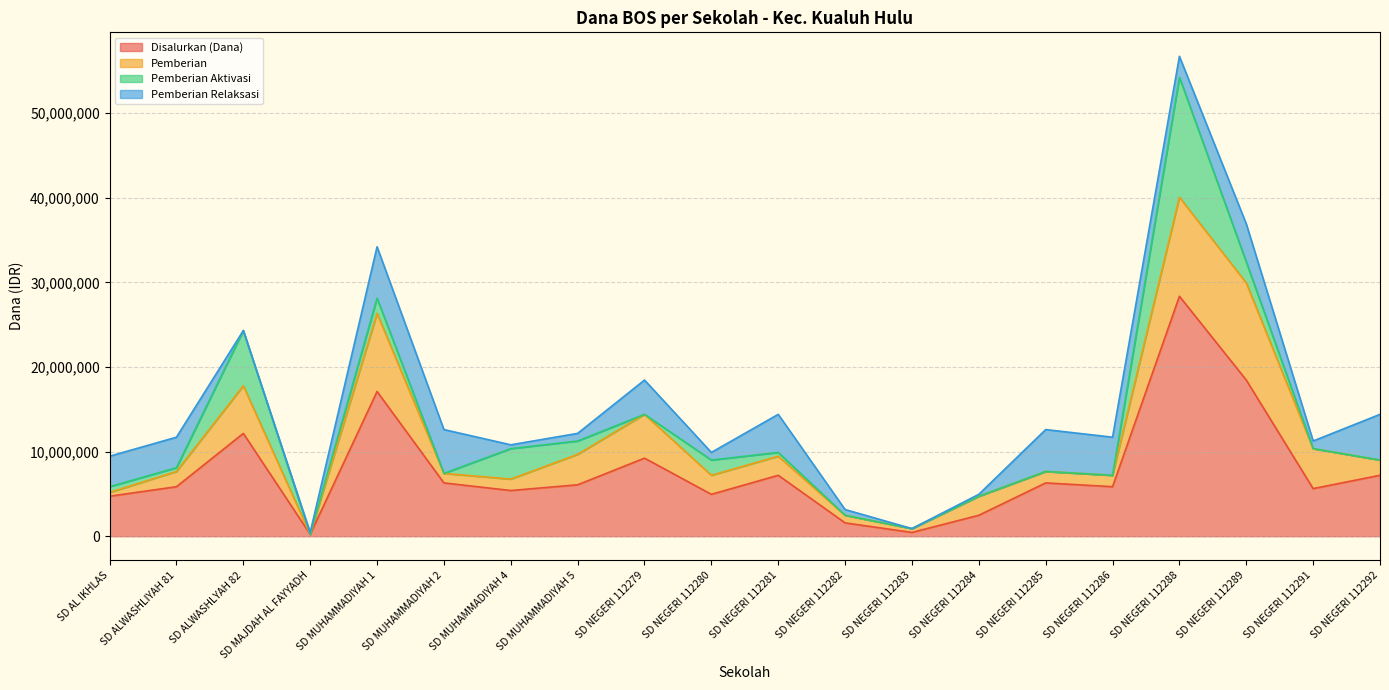

Does the chart display data point markers on the line(s)?

No